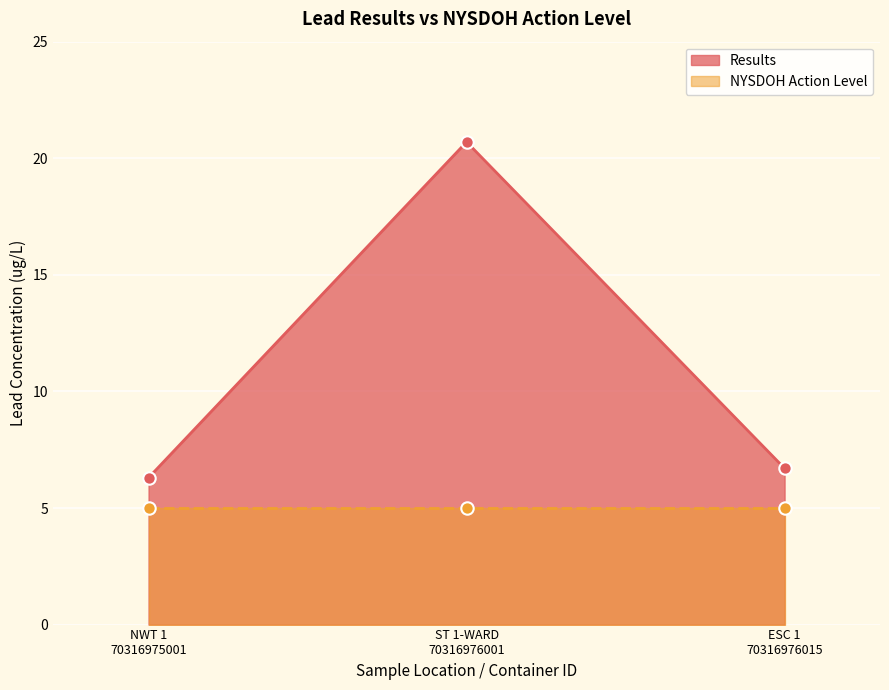

Which has a higher value, NWT 1 70316975001 or ESC 1 70316976015?

ESC 1 70316976015